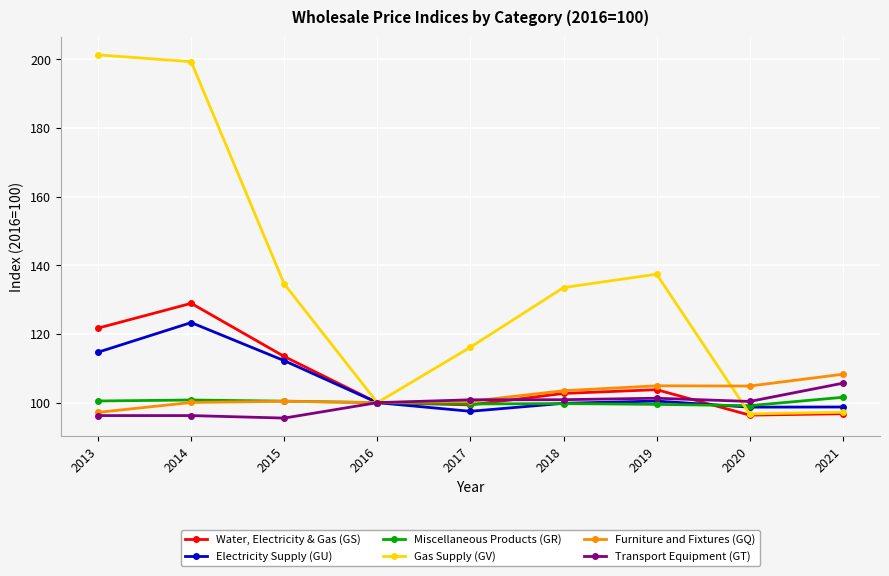

What is the total value across all series at 2014?

748.7